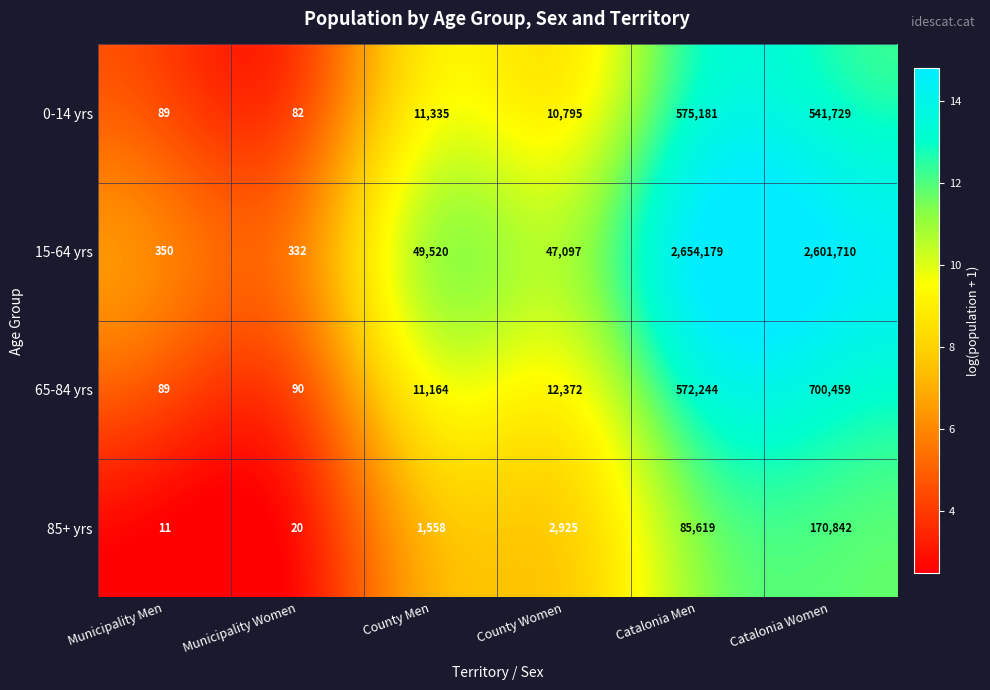

Read the 65-84 yrs value at Municipality Women.

90